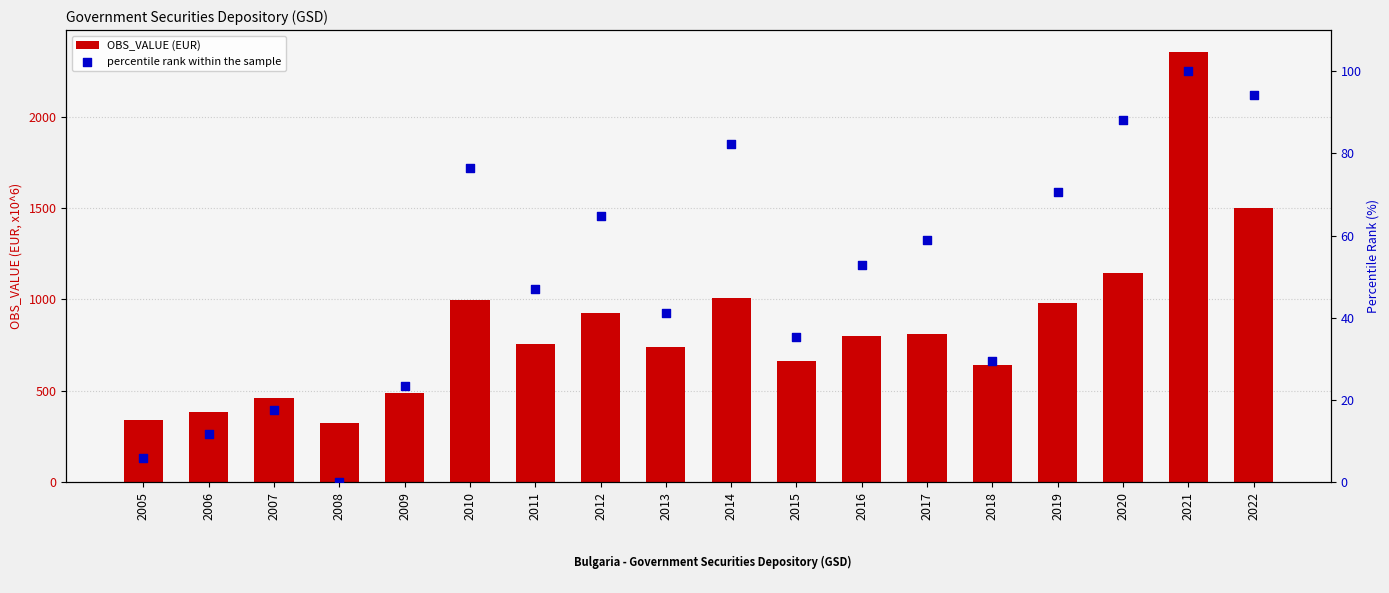

What are all the series names shown in the legend?

OBS_VALUE (EUR), percentile rank within the sample